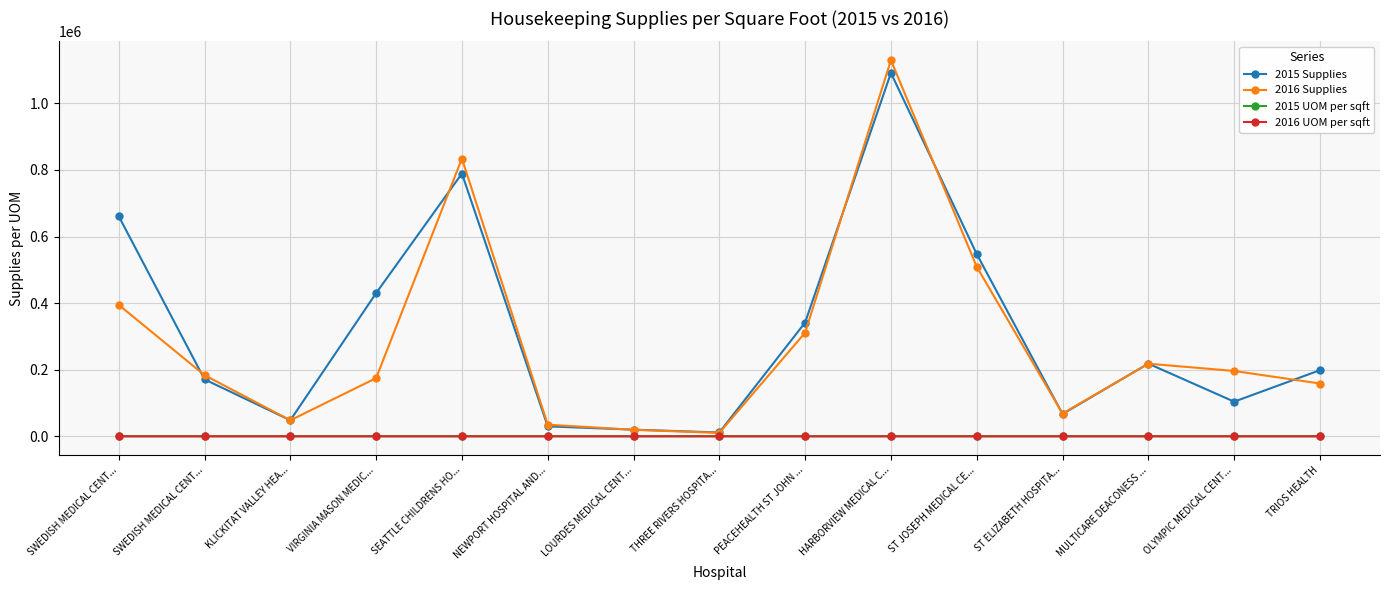

Is this an area chart (filled region under the line)?

No